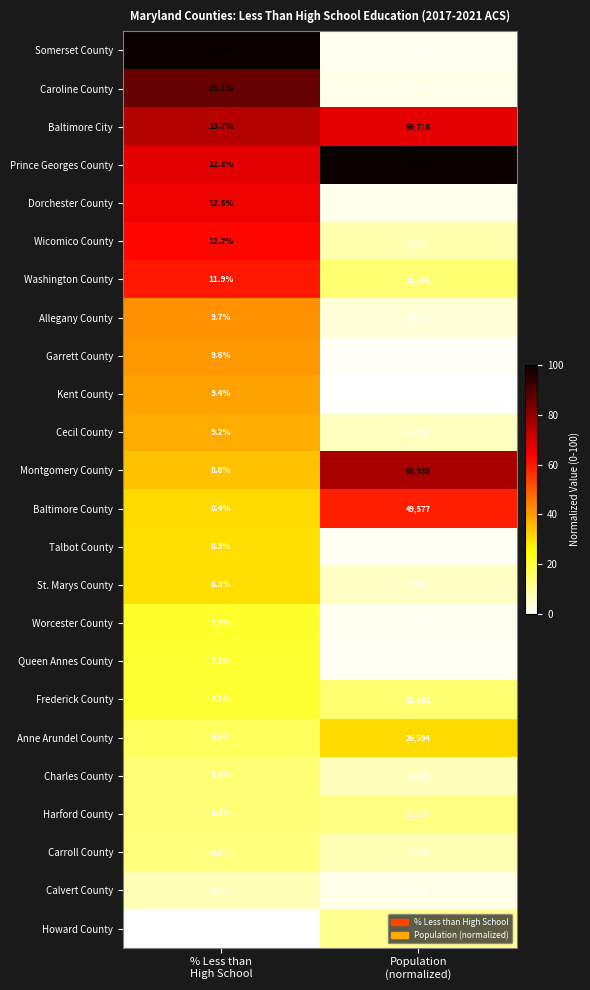

What is the maximum value shown in the chart?

83413.0